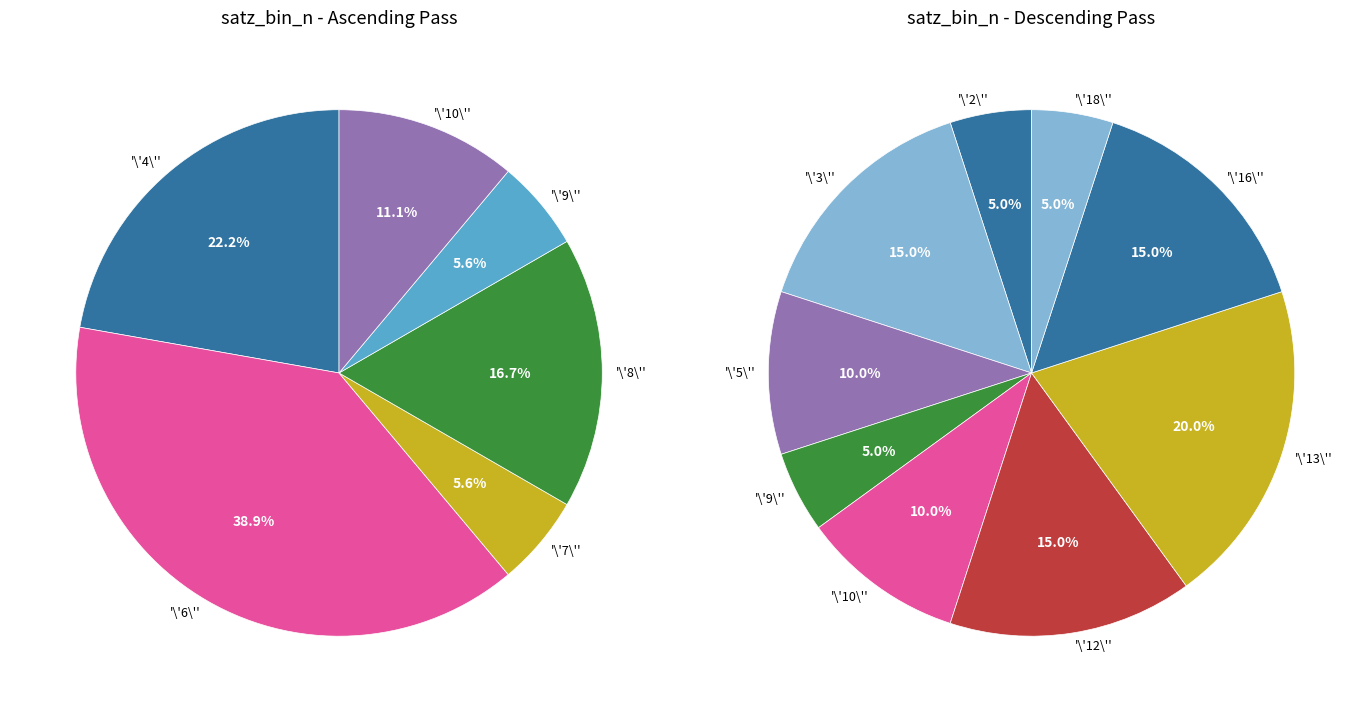

Does any single category account for the majority?

No